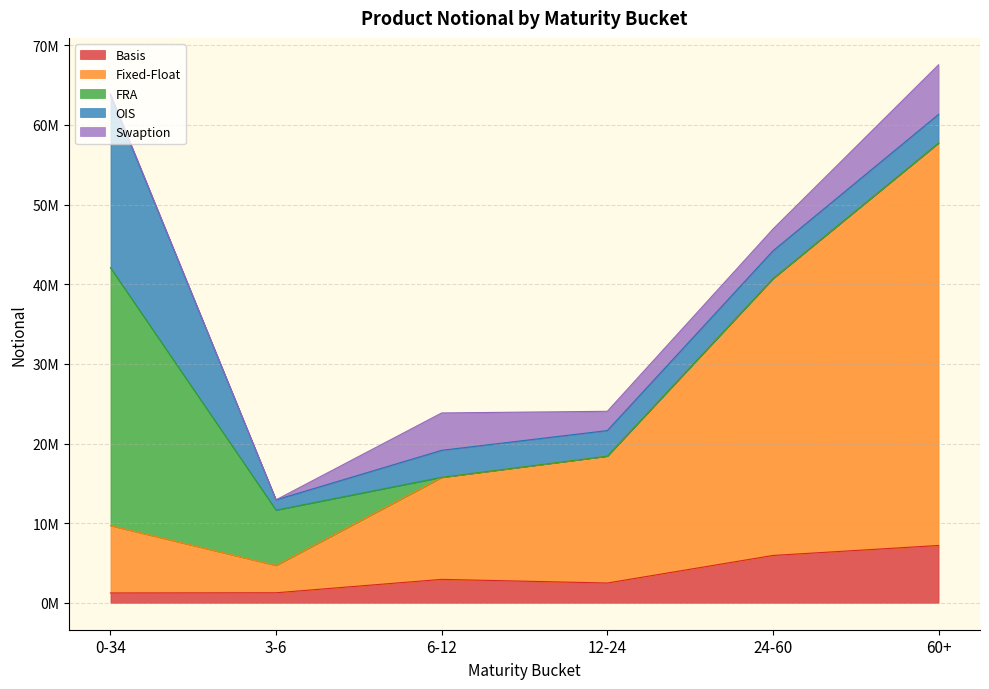

What is the label of the 2nd point from the left?

3-6